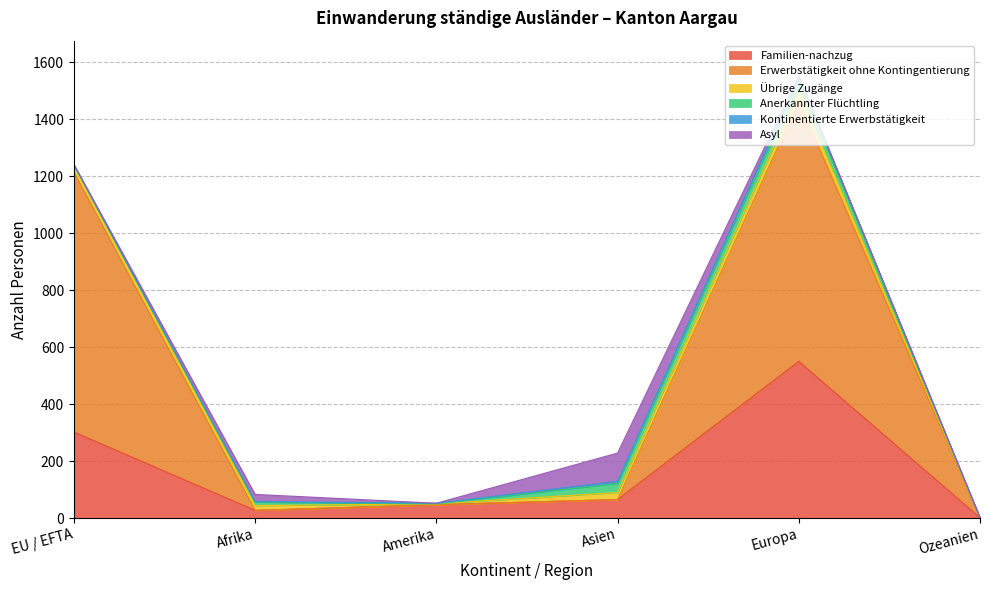

How many interior local valleys does the Übrige Zugänge series have?

1